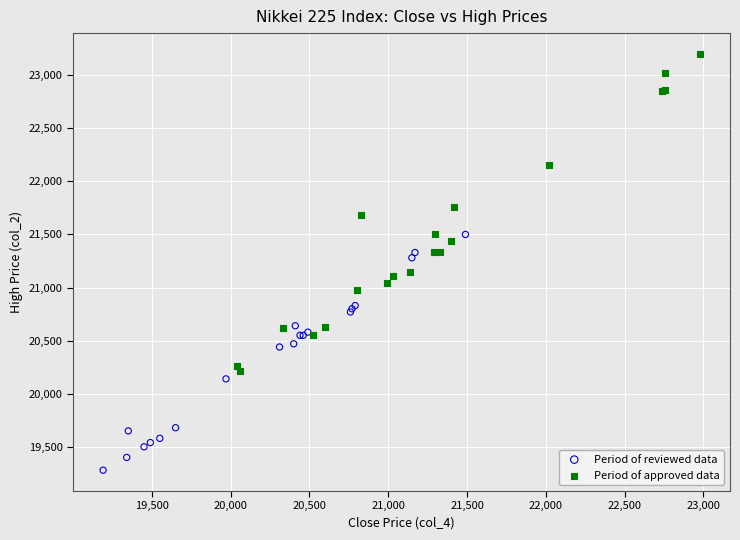

What are all the series names shown in the legend?

Period of reviewed data, Period of approved data